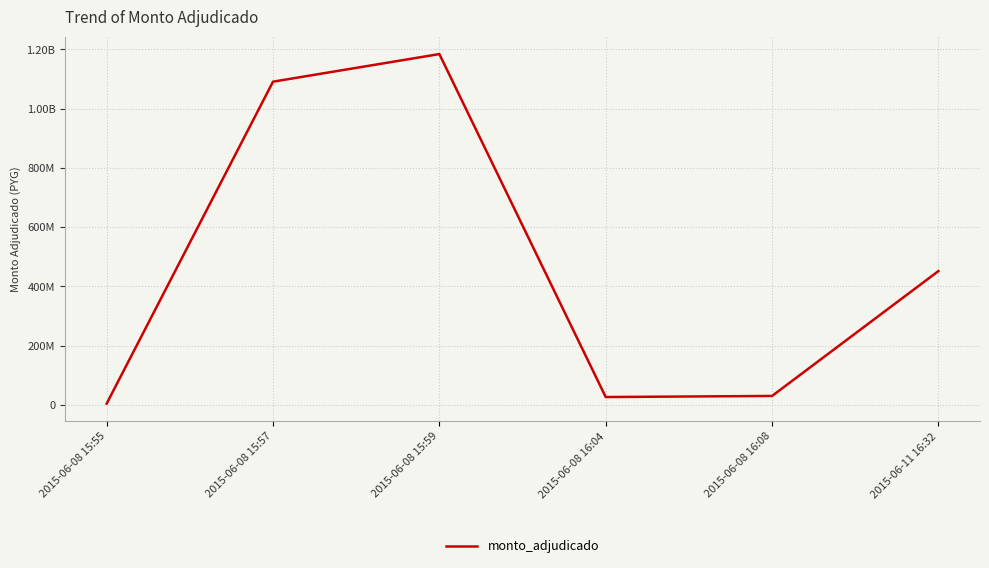

Does the chart display data point markers on the line(s)?

No